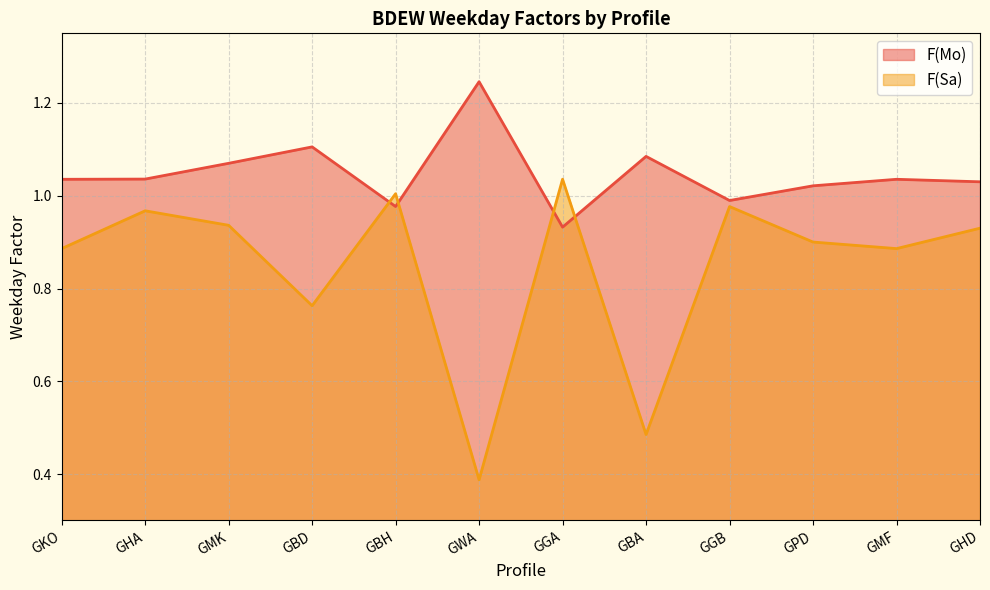

How many intersections are there between F(Mo) and F(Sa)?

4